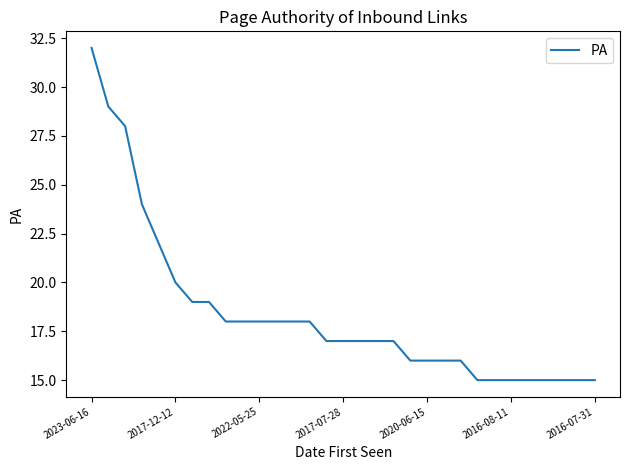

What is the smallest value displayed?

15